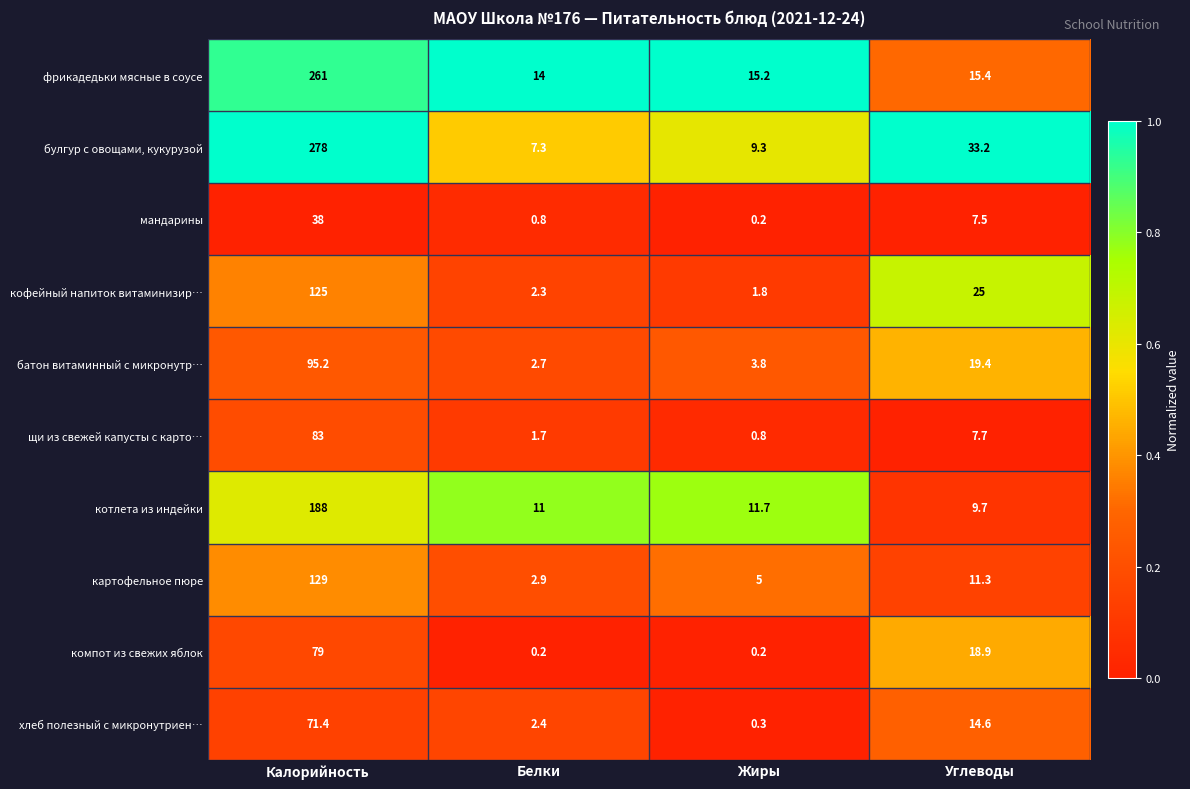

What is the total value across all series at Жиры?

48.3